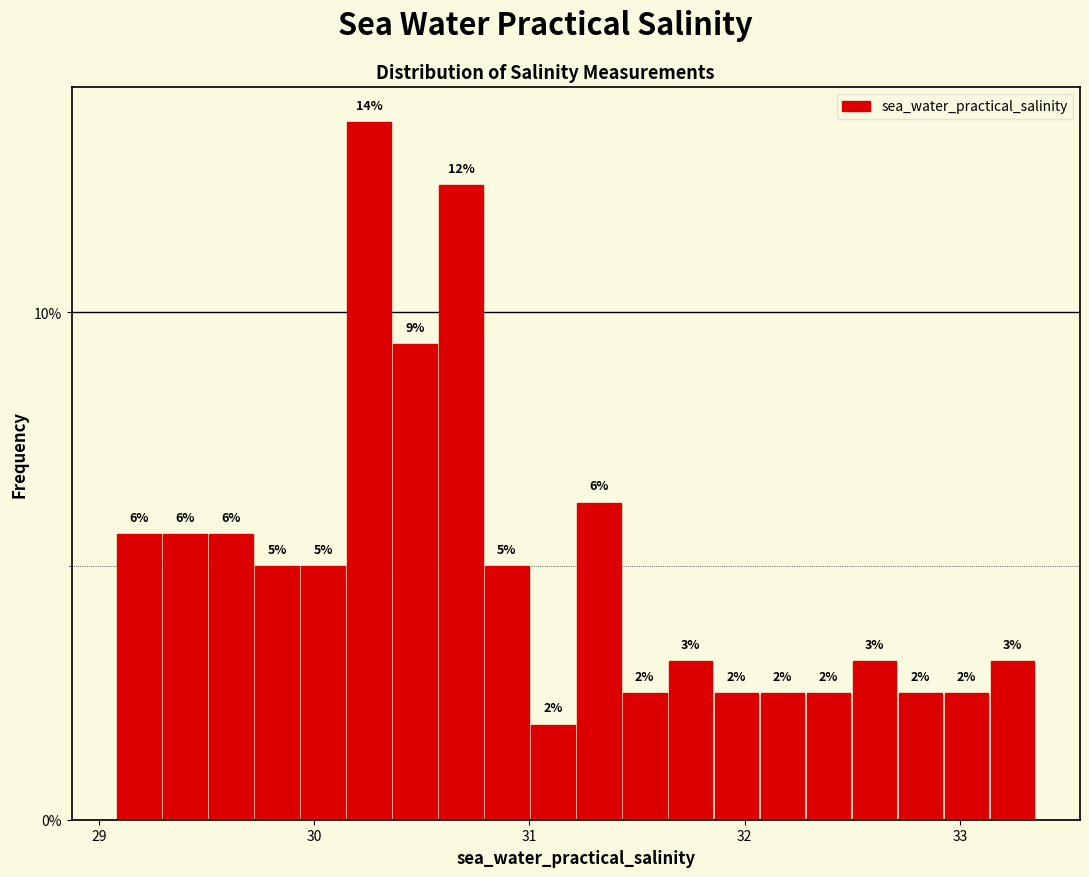

Read against the x-axis, roughly where is the centre of the tallest bar?

30.3